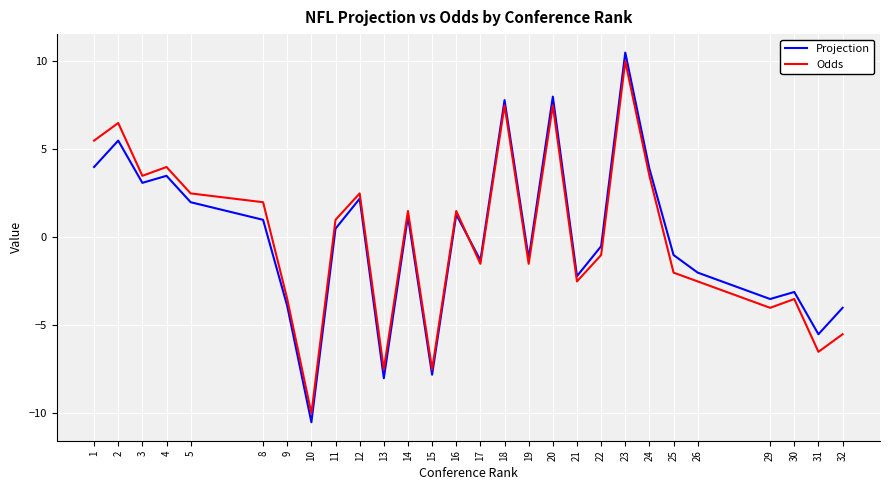

How many lines are shown in the chart?

2